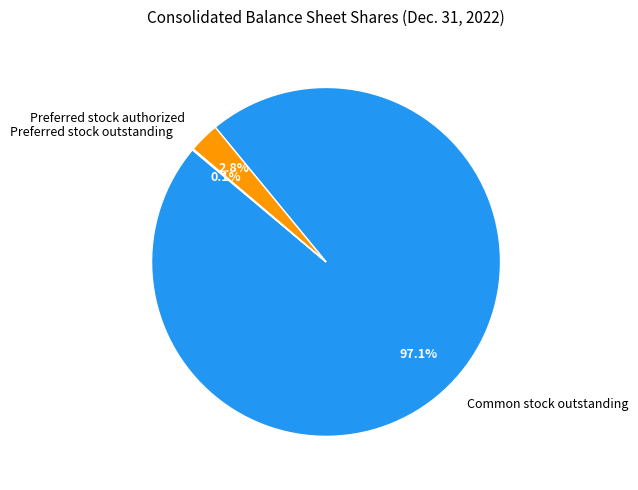

Which category has the biggest portion of the pie?

Common stock outstanding